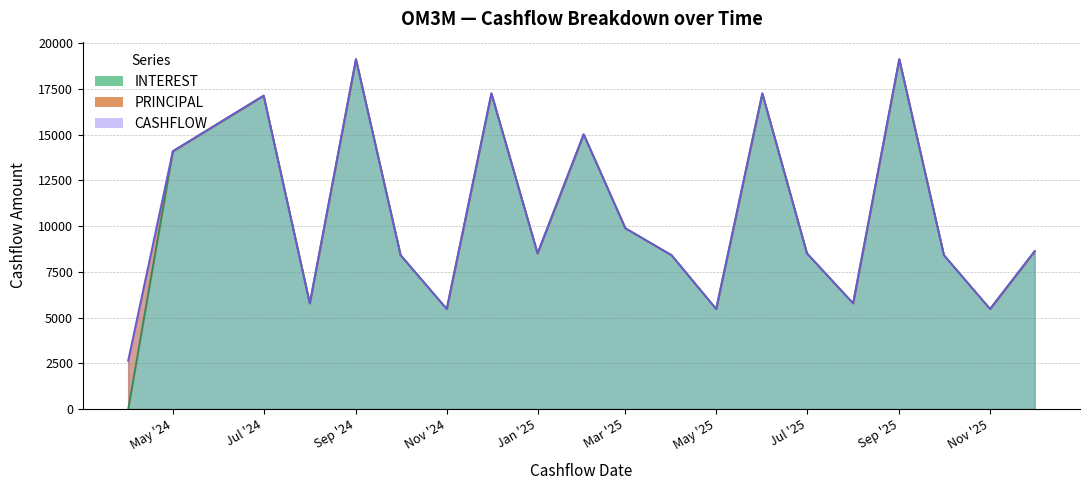

The value of INTEREST at 2025-02 is 7522.2. True or false?

False